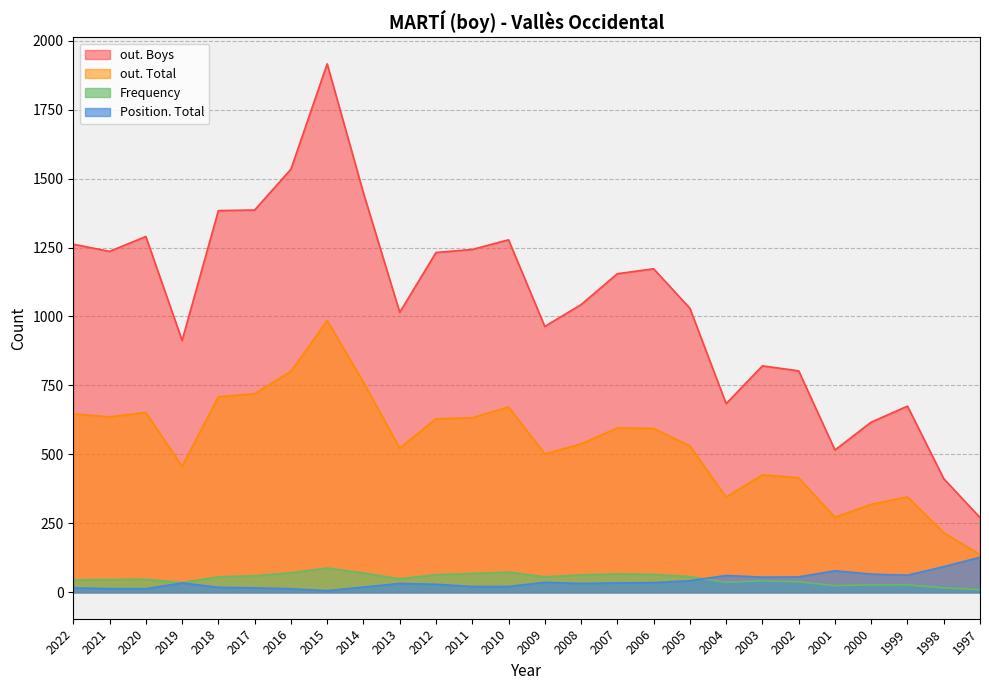

How many data points in Frequency are less than 56?

13